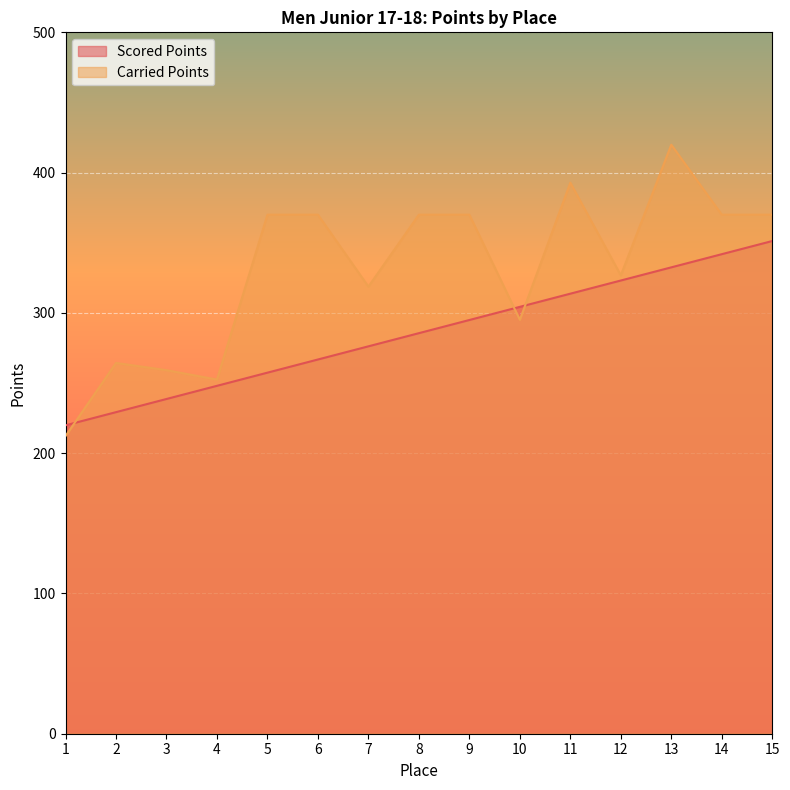

What is the difference between the maximum and minimum values in the Carried Points series?

207.7